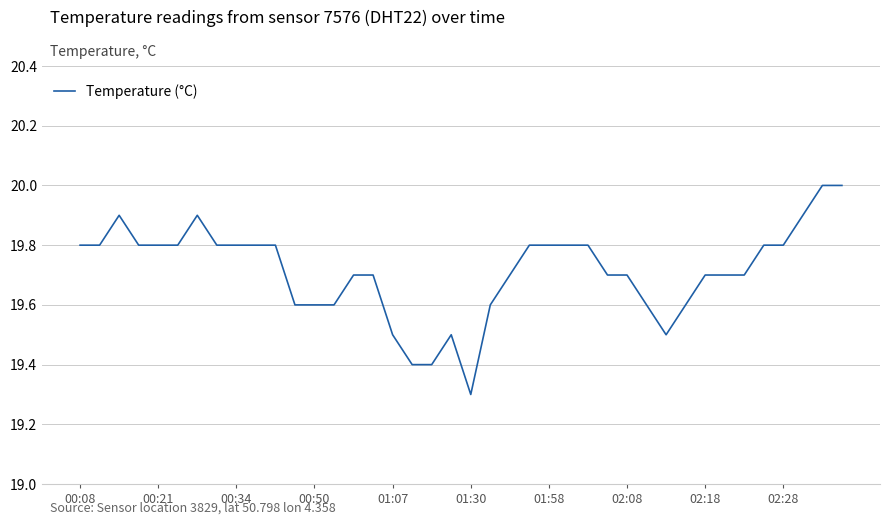

What is the difference between the maximum and minimum values?

0.7